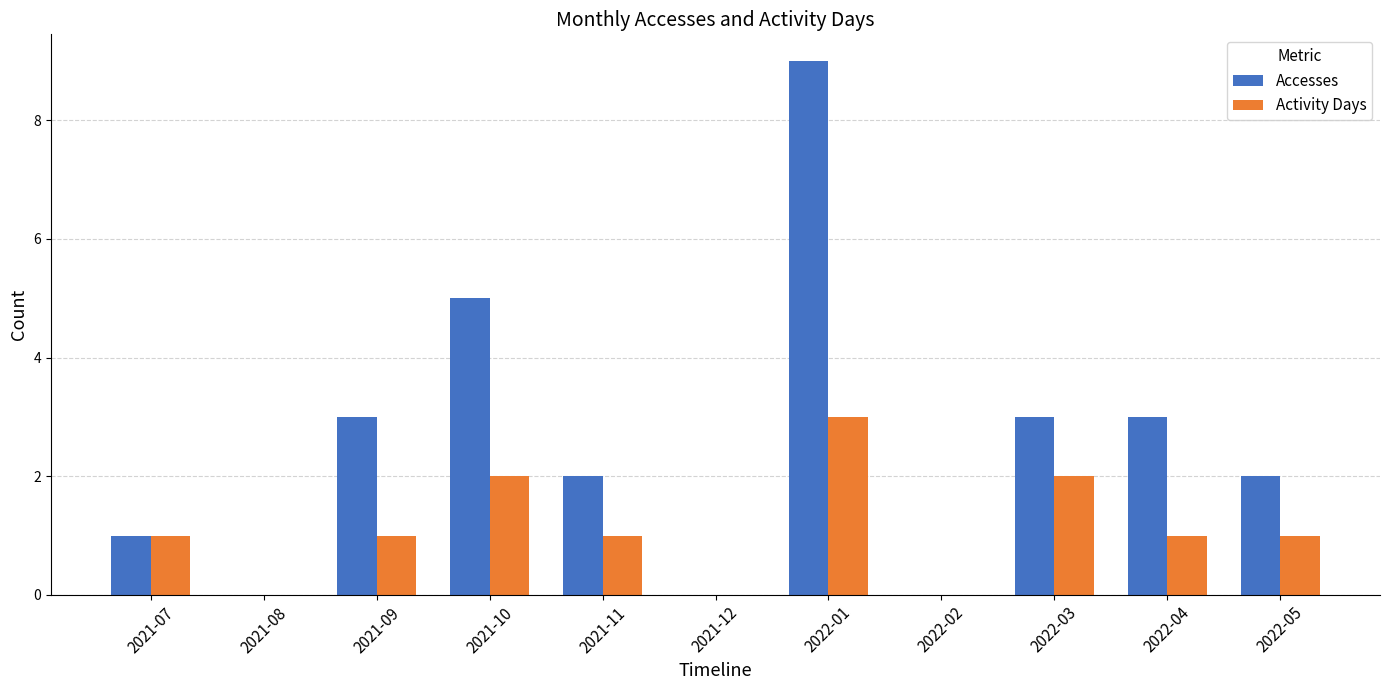

Which series has the largest range (max minus min)?

Accesses